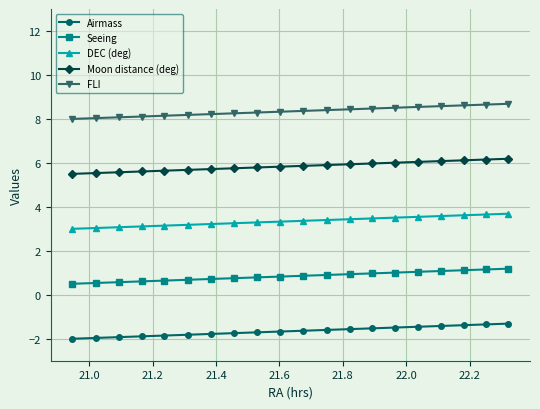

What is the value of the Seeing point at the 14th from the left?

1.0